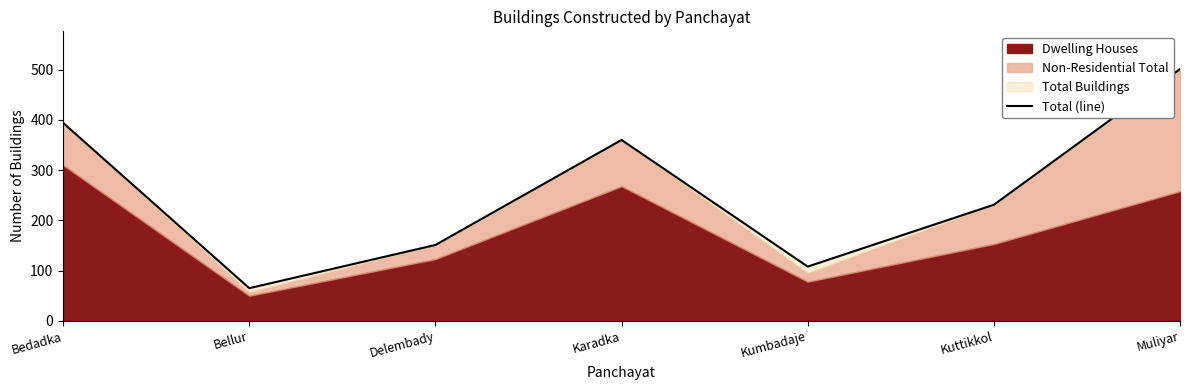

How many data points are less than 231?

3